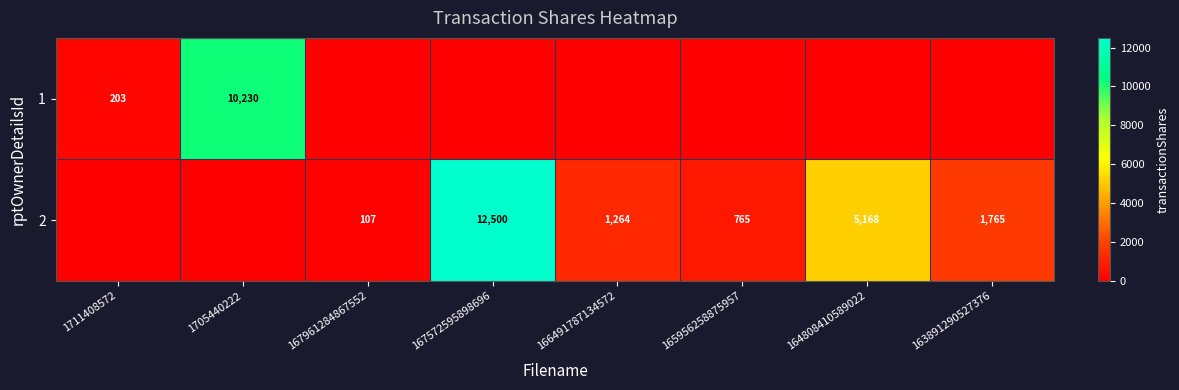

Is it true that 2 equals 12500 at 167572595898696?

True